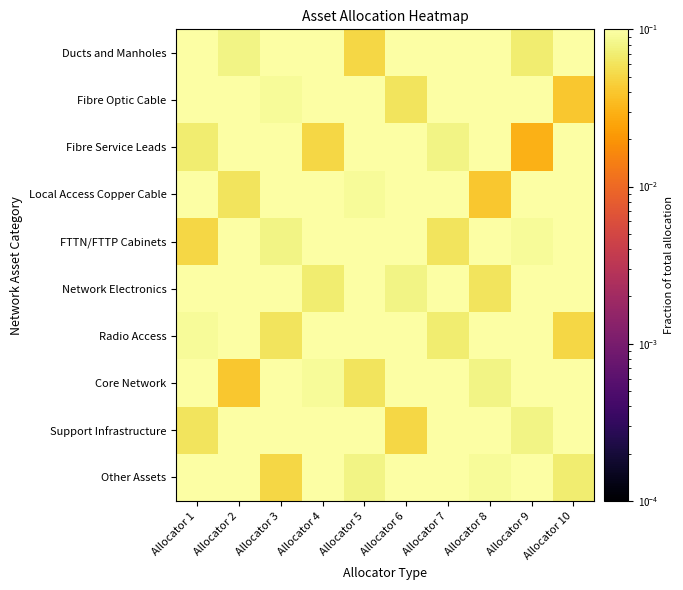

Which category has the highest value across all series?

Allocator 5